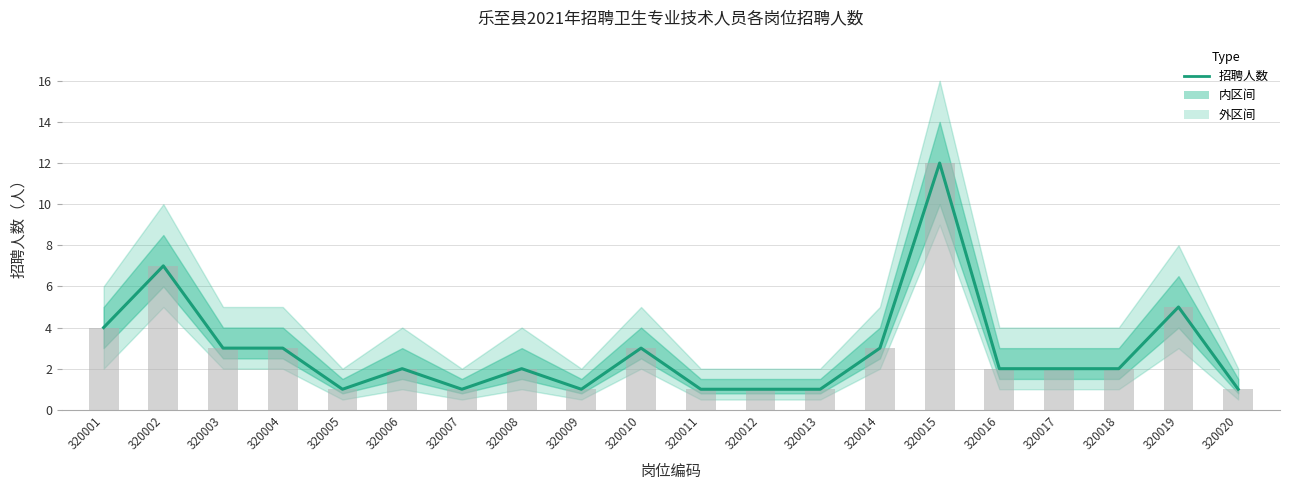

What is the difference between the second highest and second lowest values?

6